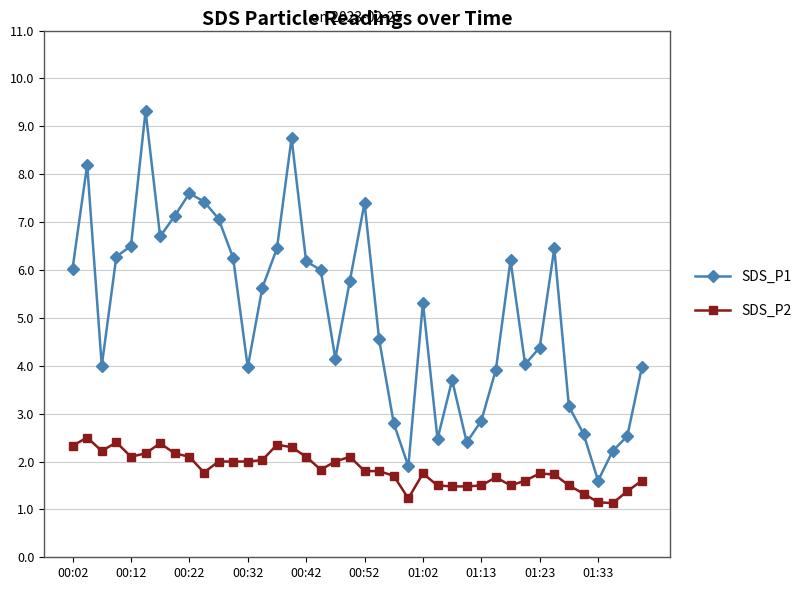

What is the average value of the SDS_P2 series?

1.8